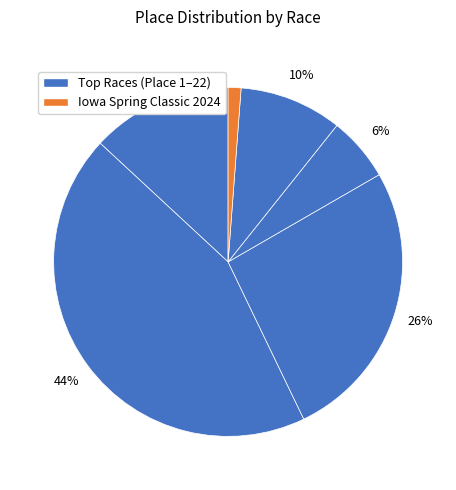

How many segments does this pie chart have?

6